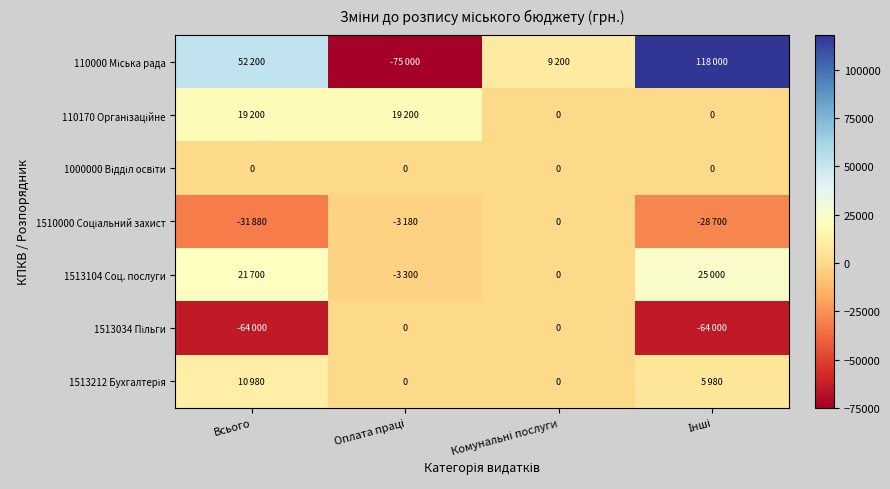

How many values in the 1513104 Соц. послуги series exceed 21700?

1